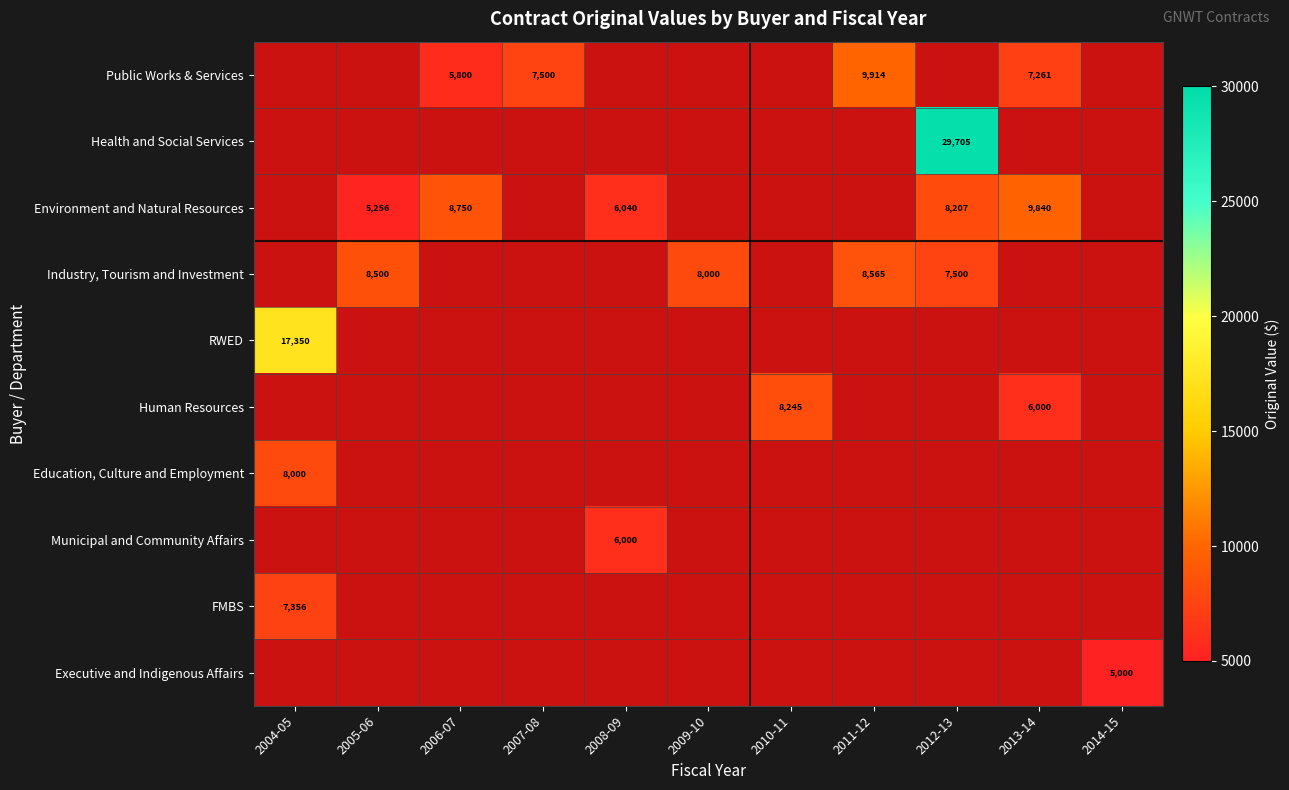

What is the sum of the Public Works & Services values at 2013-14 and 2007-08?

14761